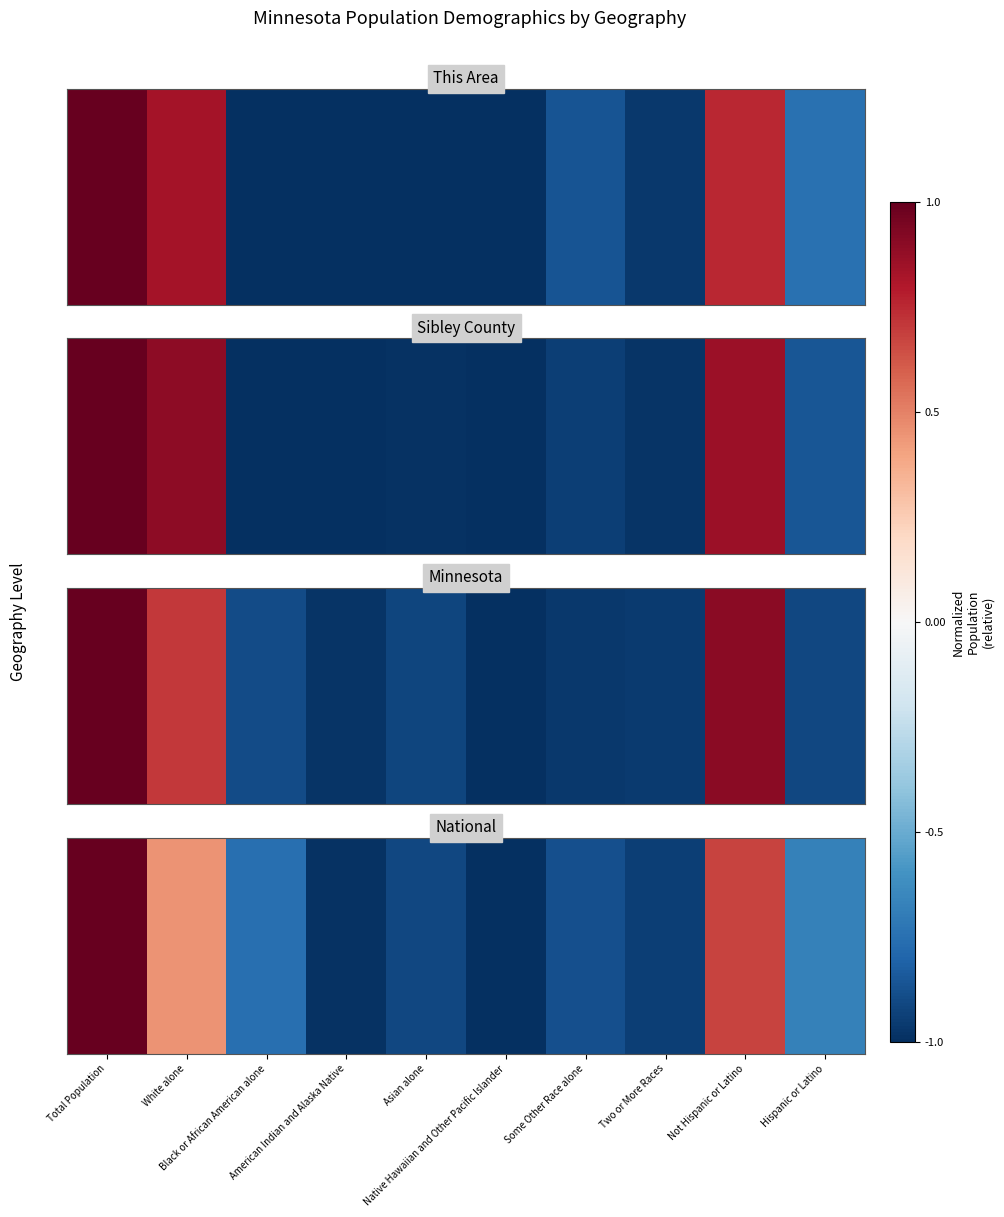

Rank the categories by value from highest to lowest.

Total Population, Not Hispanic or Latino, White alone, Hispanic or Latino, Black or African American alone, Some Other Race alone, Asian alone, Two or More Races, American Indian and Alaska Native, Native Hawaiian and Other Pacific Islander